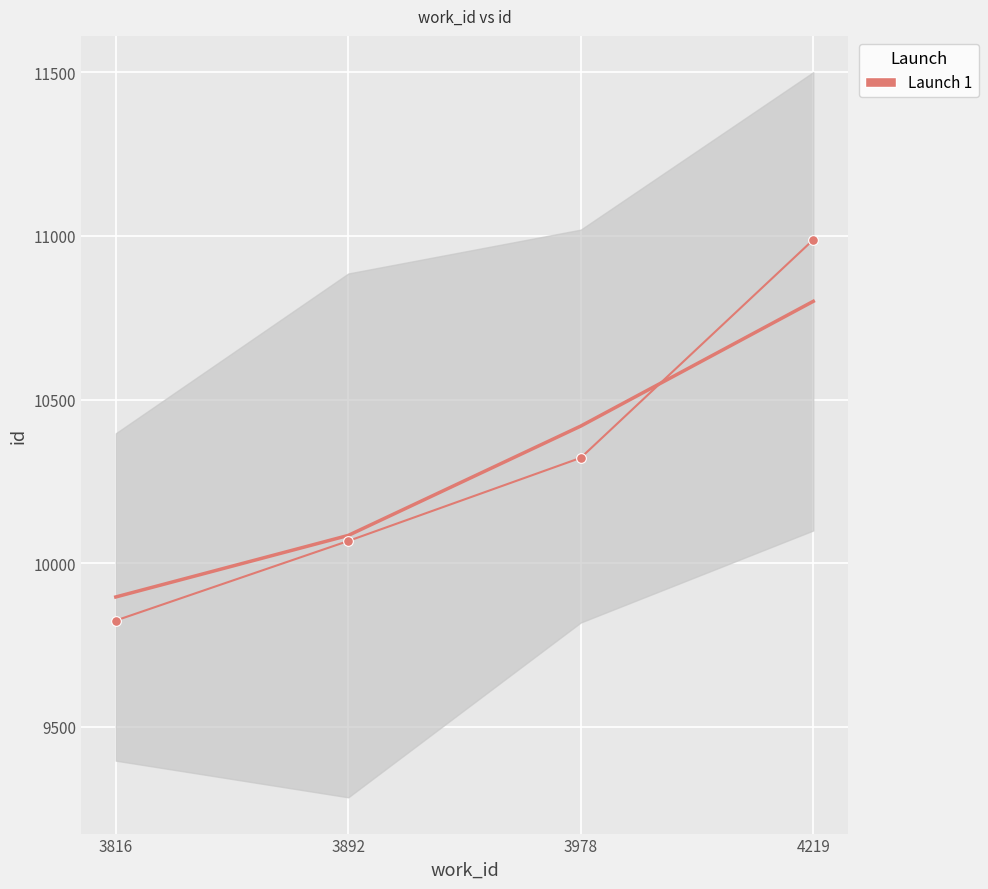

Reading left to right, what are all the values shown in this chart?

3816=9825	3892=10068	3978=10322	4219=10988